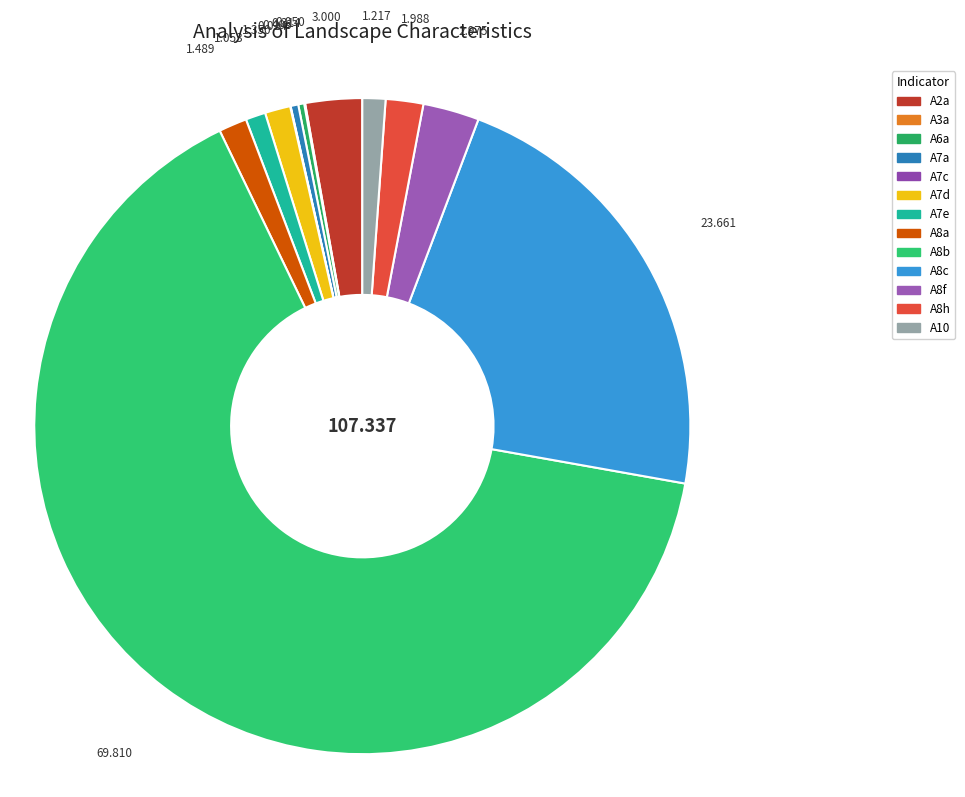

The A7e slice represents 11% of the pie. True or false?

False